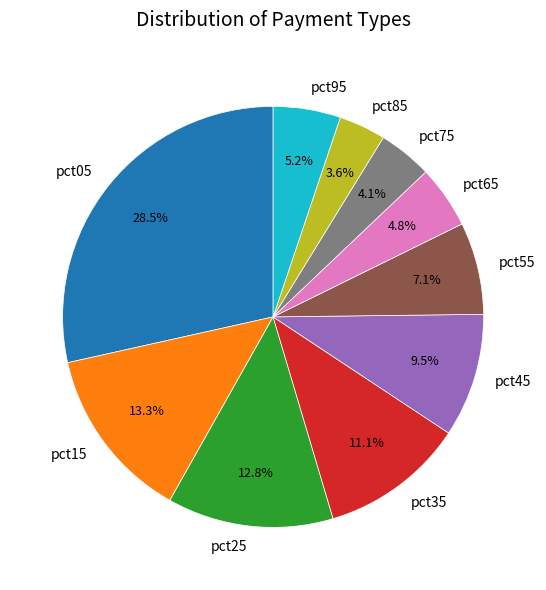

Approximately how many times larger is the value at pct25 compared to pct15?

1.0